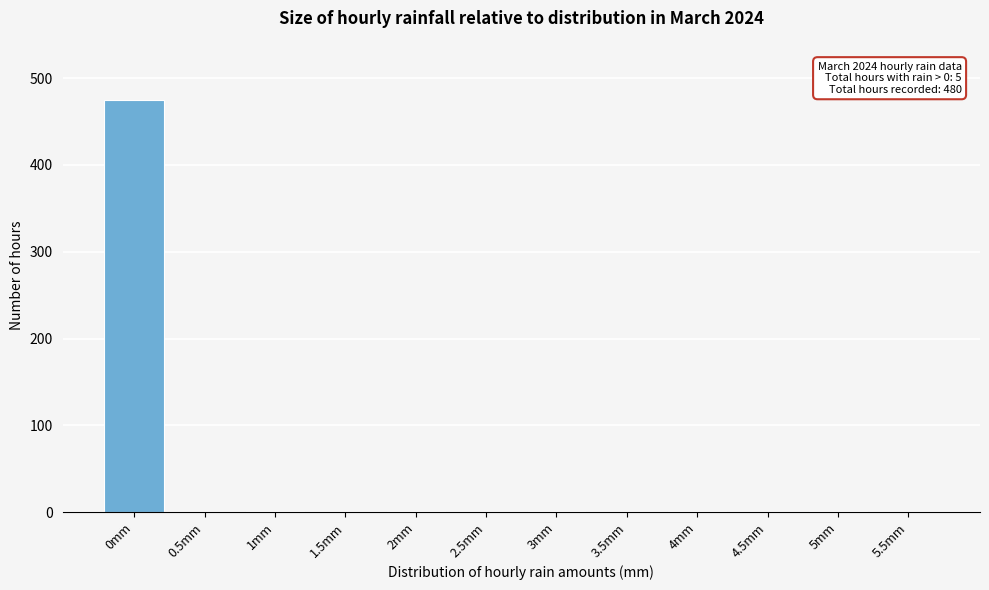

Is it true that the value at 1.5mm is 0?

True